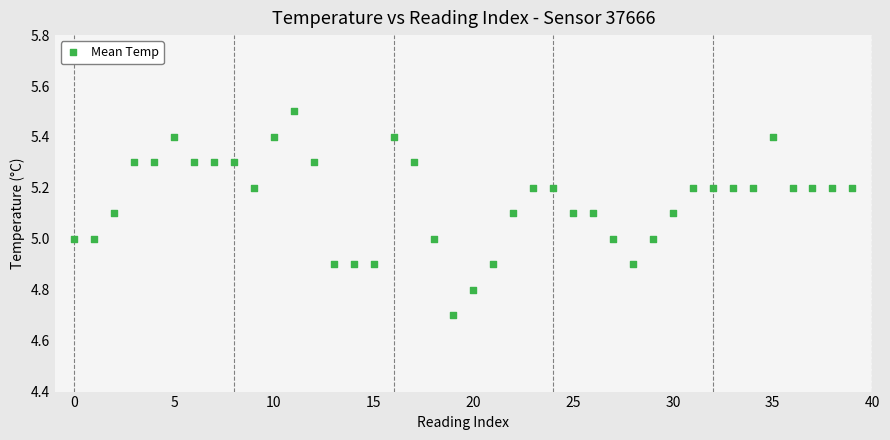

What is the range of Y values (max minus min)?

0.8